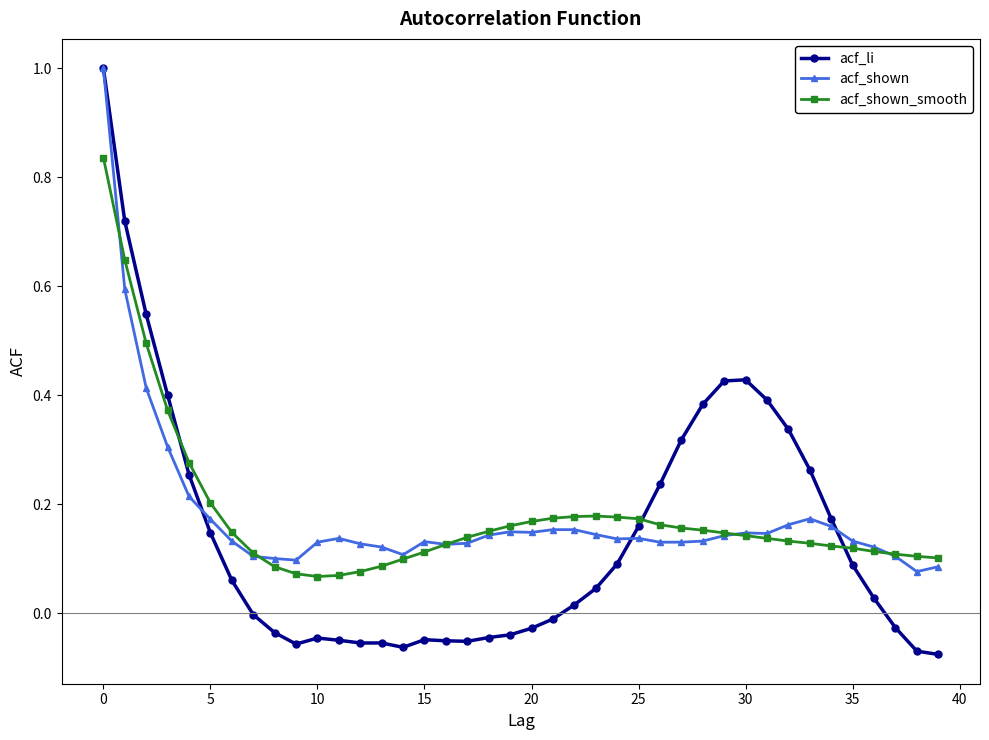

What is the maximum value for acf_li?

1.0